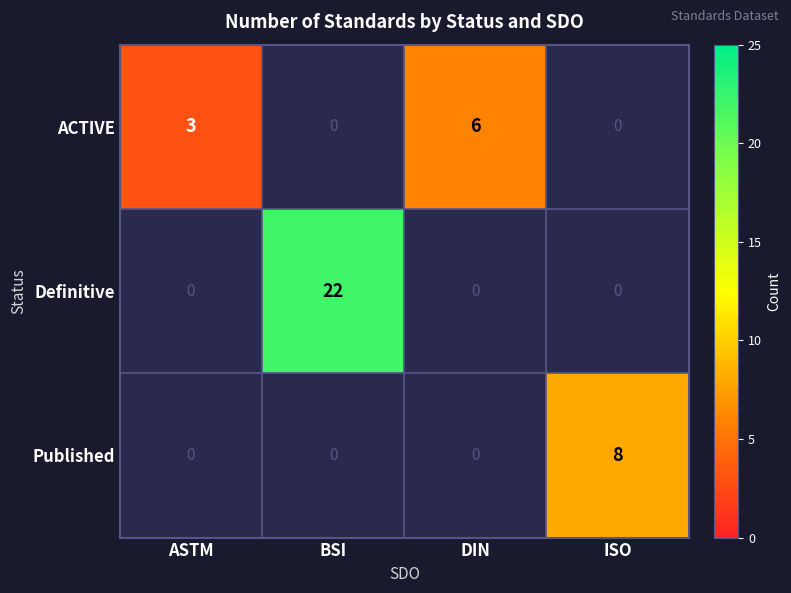

What is the smallest value displayed?

3.0